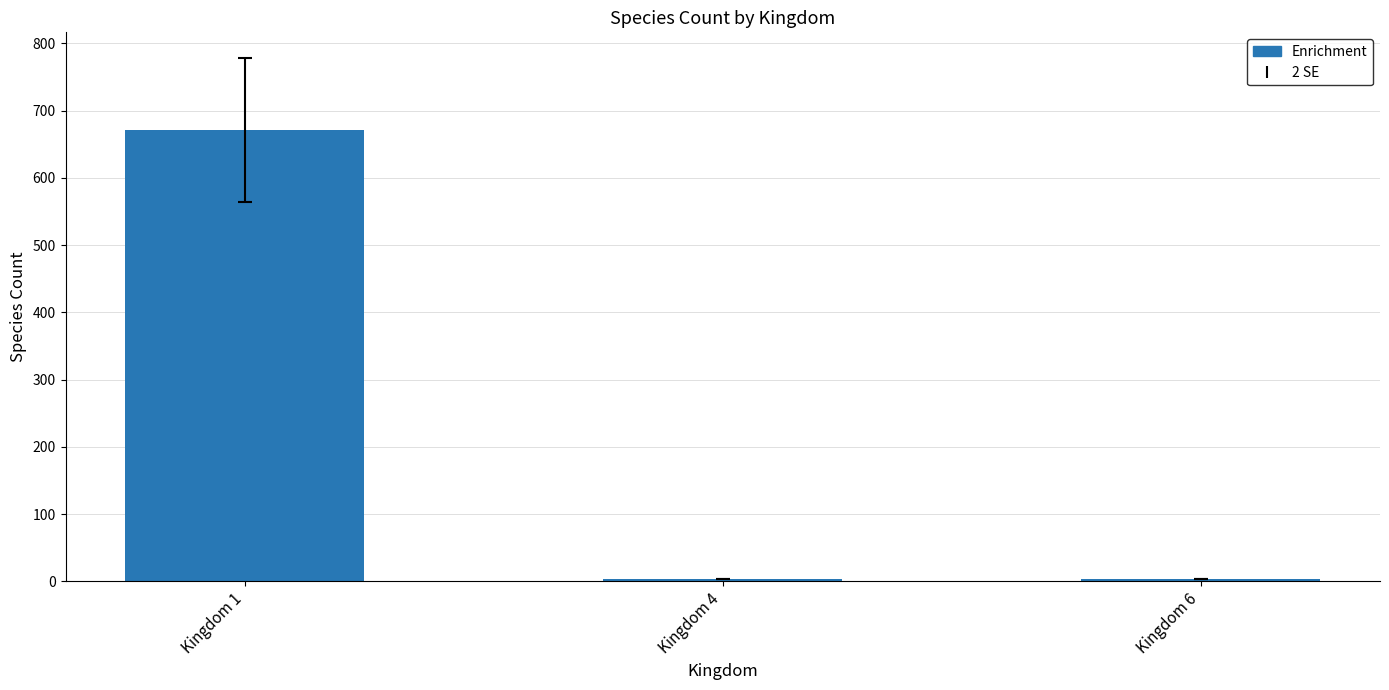

What is the average value?

226